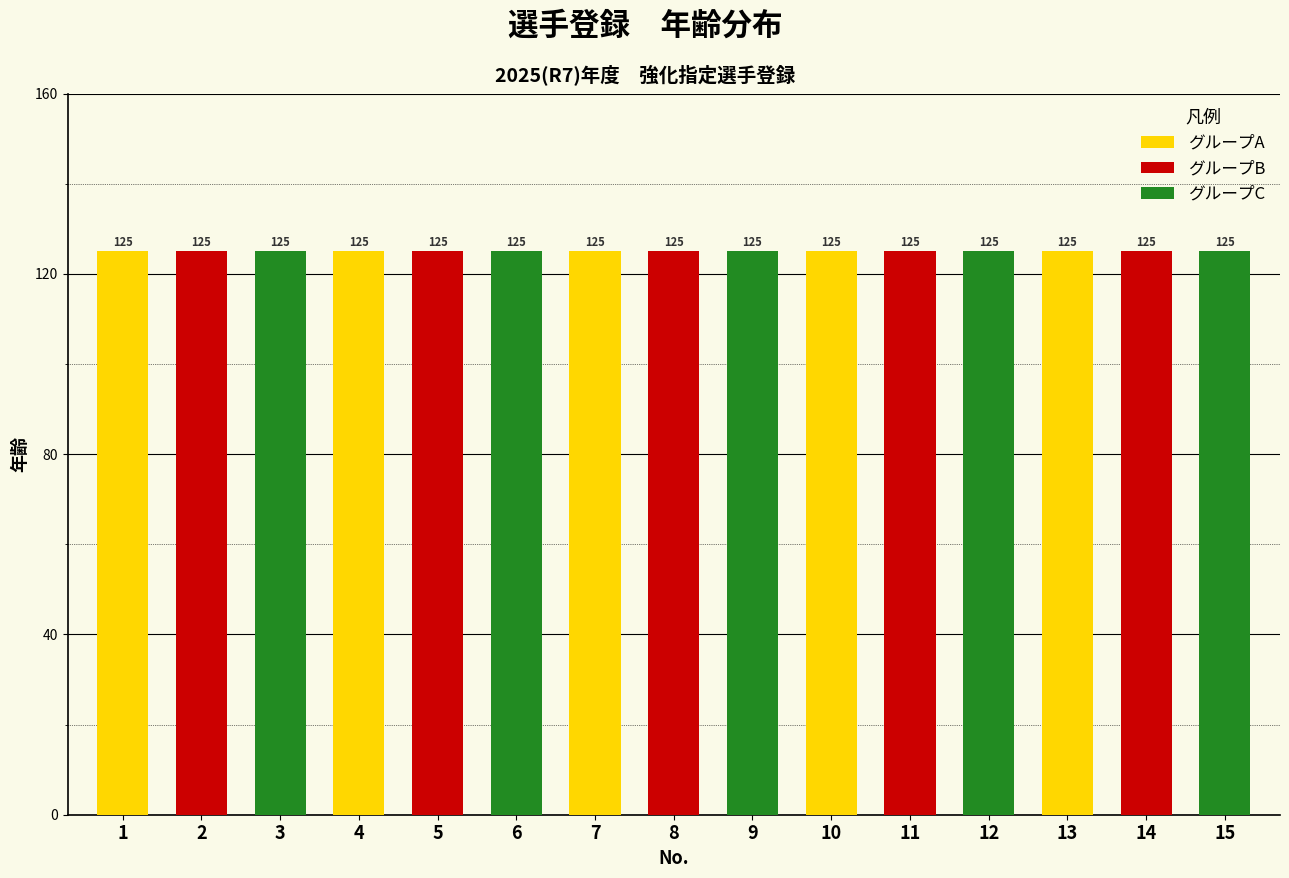

True or false: Age has a value of 125 at 15.

True